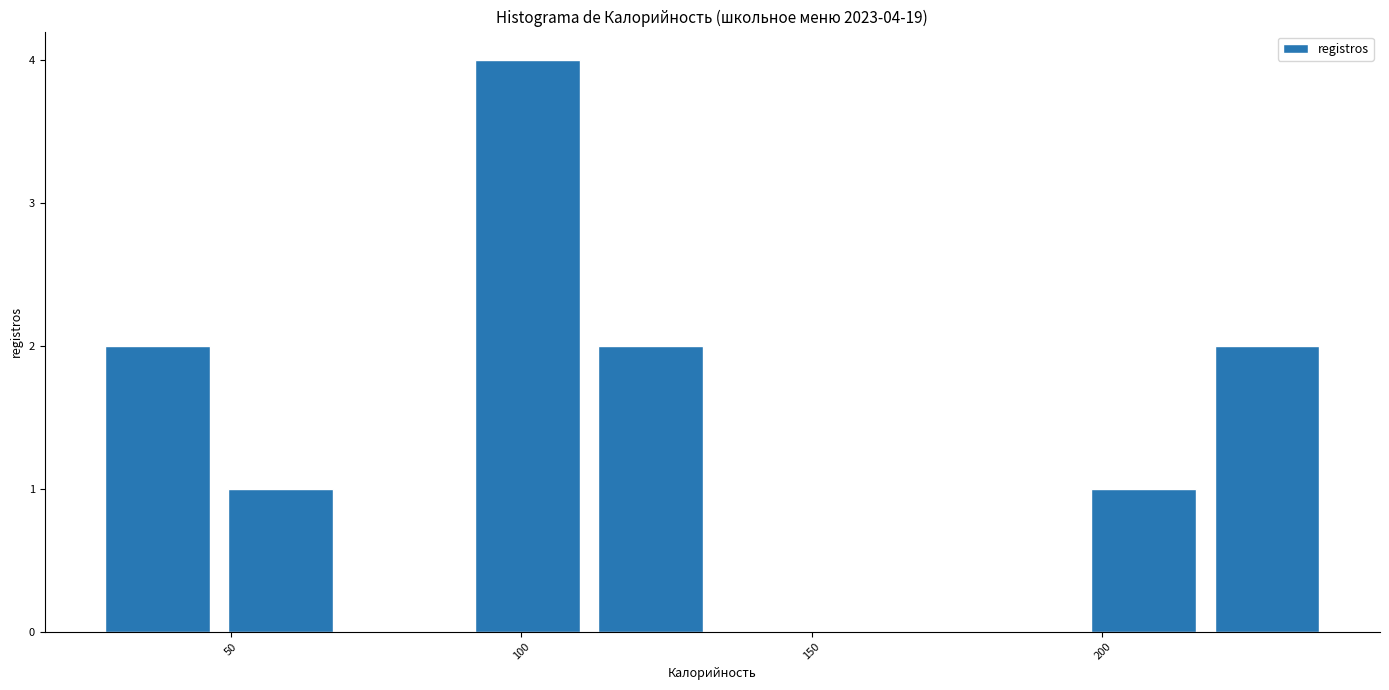

Over which range of the x-axis is the bar tallest?

90 to 110